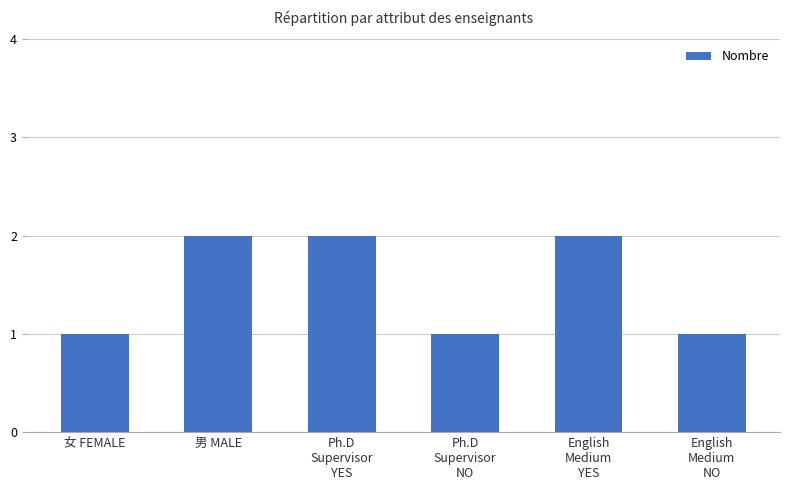

What is the minimum value shown in the chart?

1